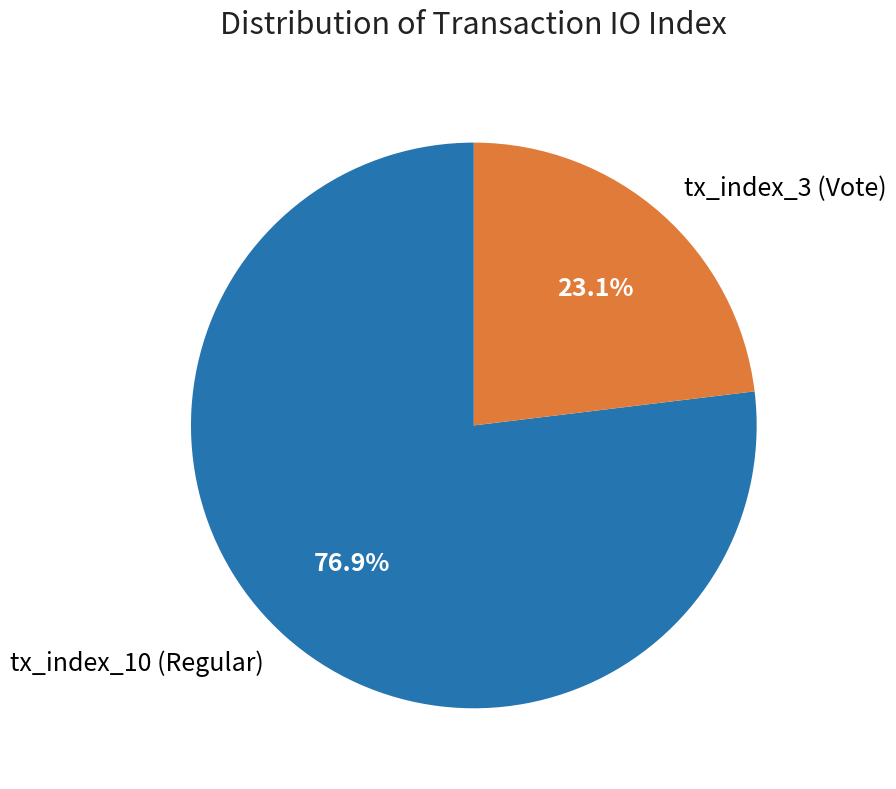

To the nearest percent, what is the difference between the largest and smallest slice percentages?

54%